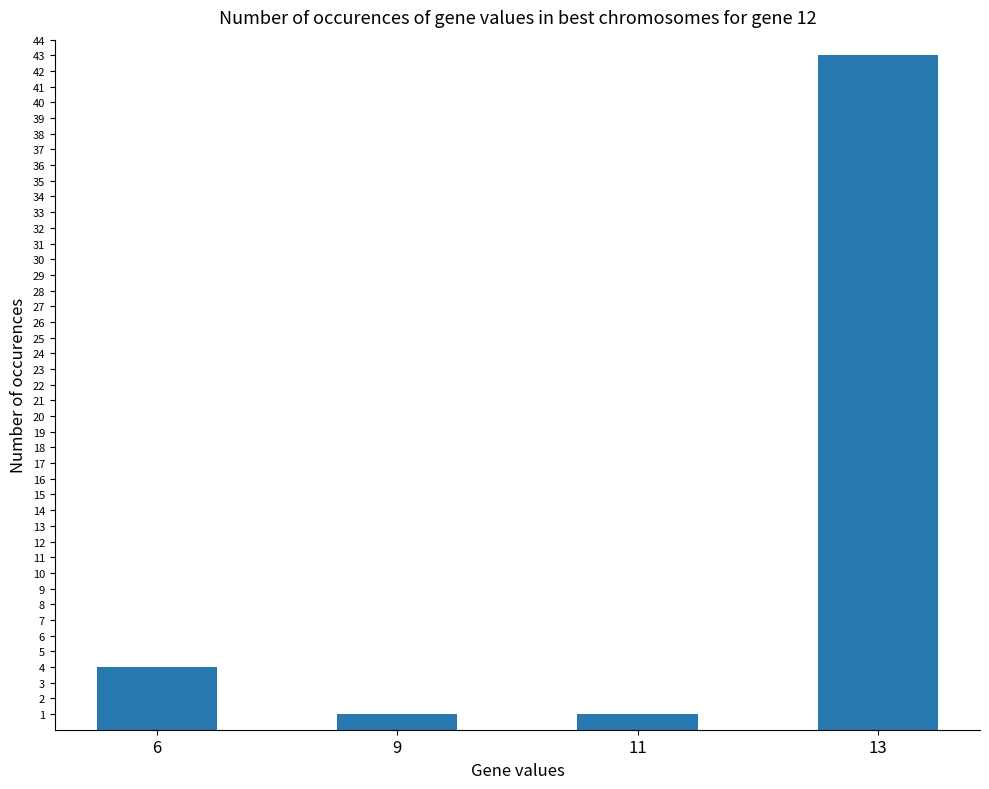

Are the bars horizontal?

No